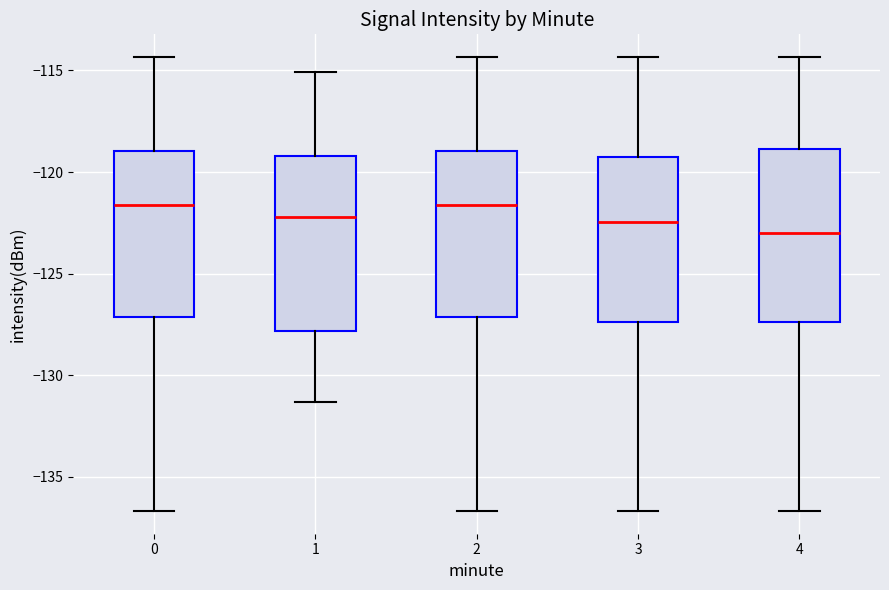

Where is the lower edge of the box at x = 4 on the y-axis? The values are not printed on the chart, so give them approximately, as read against the axis.

-127.5